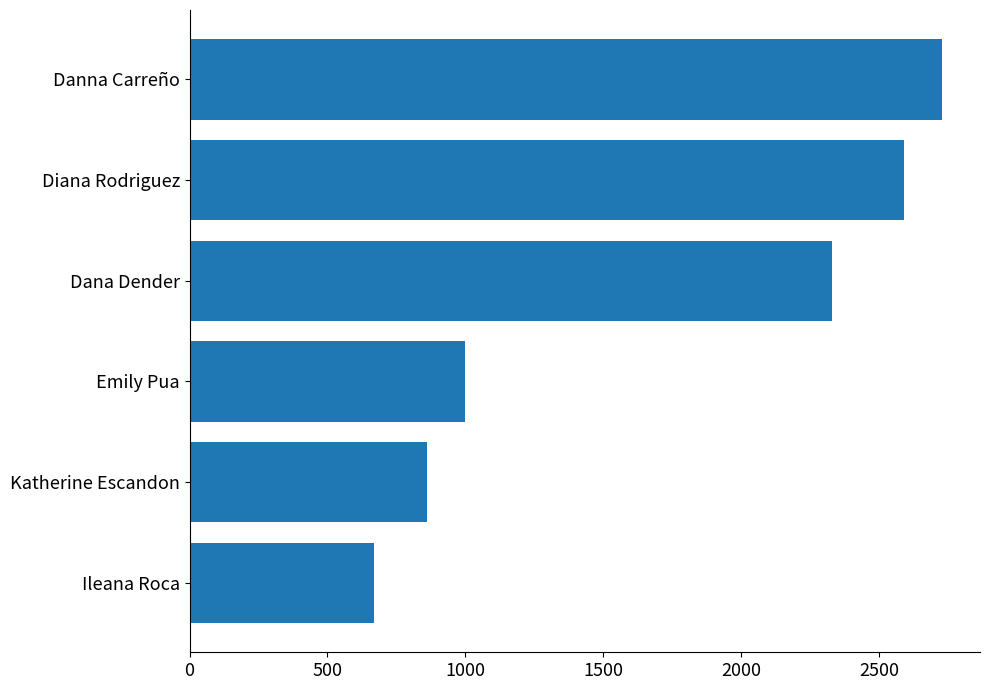

What is the change in value from Danna Carreño to Katherine Escandon?

-1870